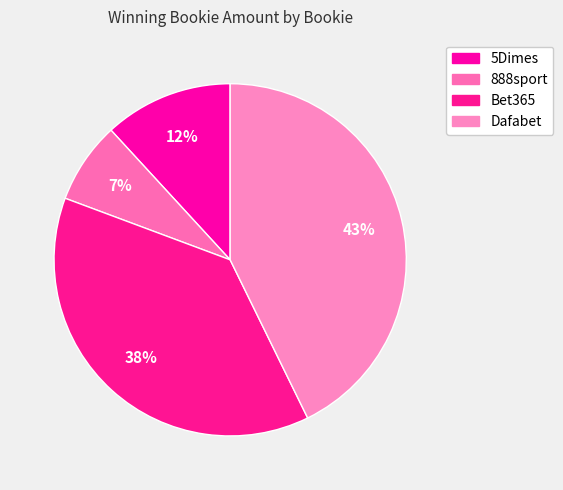

What percentage do 5Dimes and Bet365 together represent?

49.8%